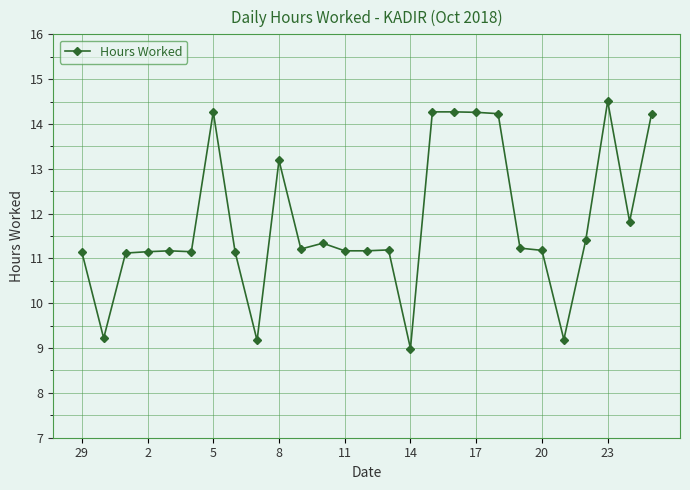

What is the value of the 21st point from the left?

11.2